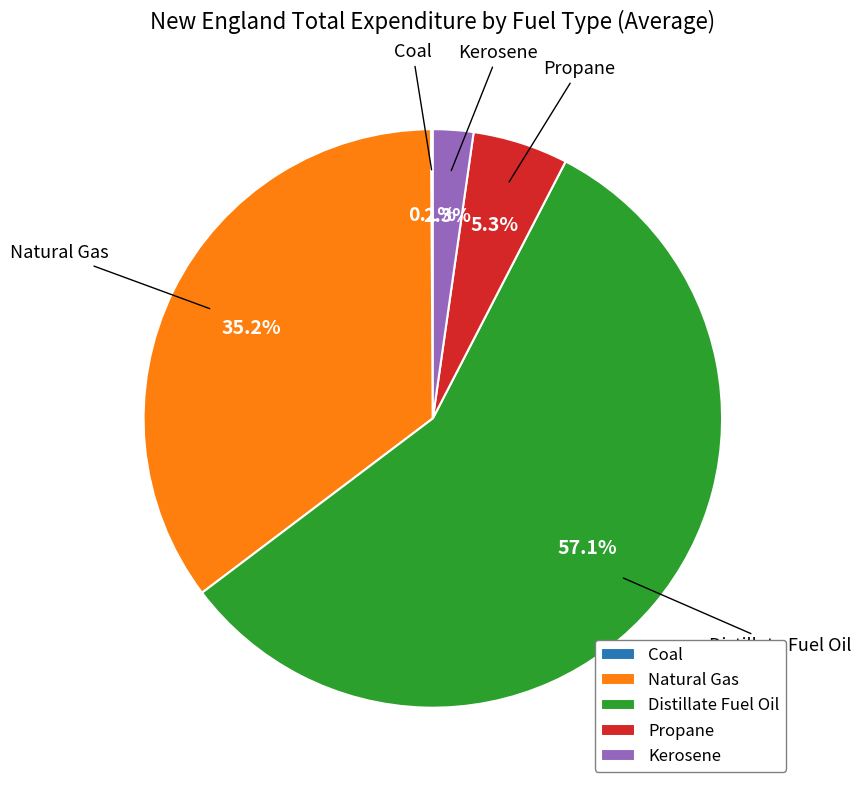

Is there a majority slice in this chart?

Yes